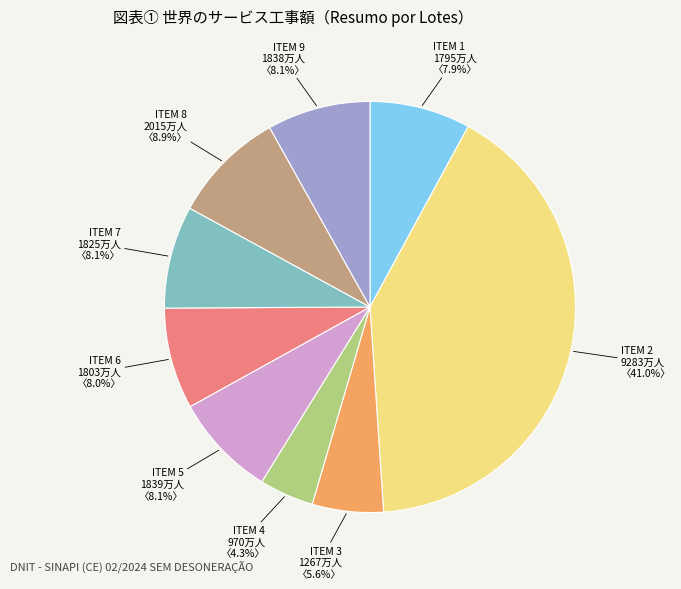

Which category has the smallest portion of the pie?

ITEM 4